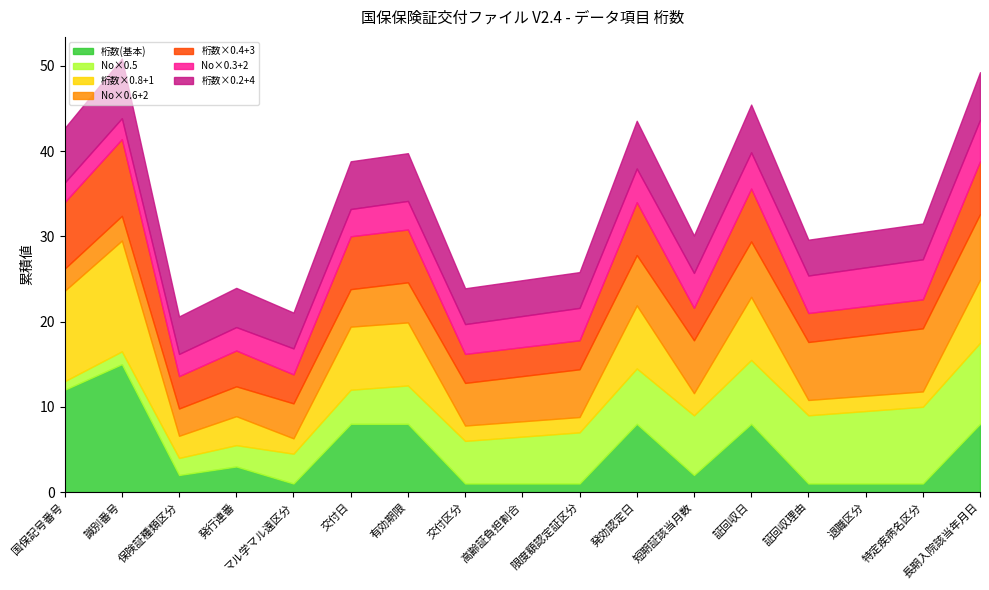

Which category has the highest value in the 桁数(基本) series?

識別番号